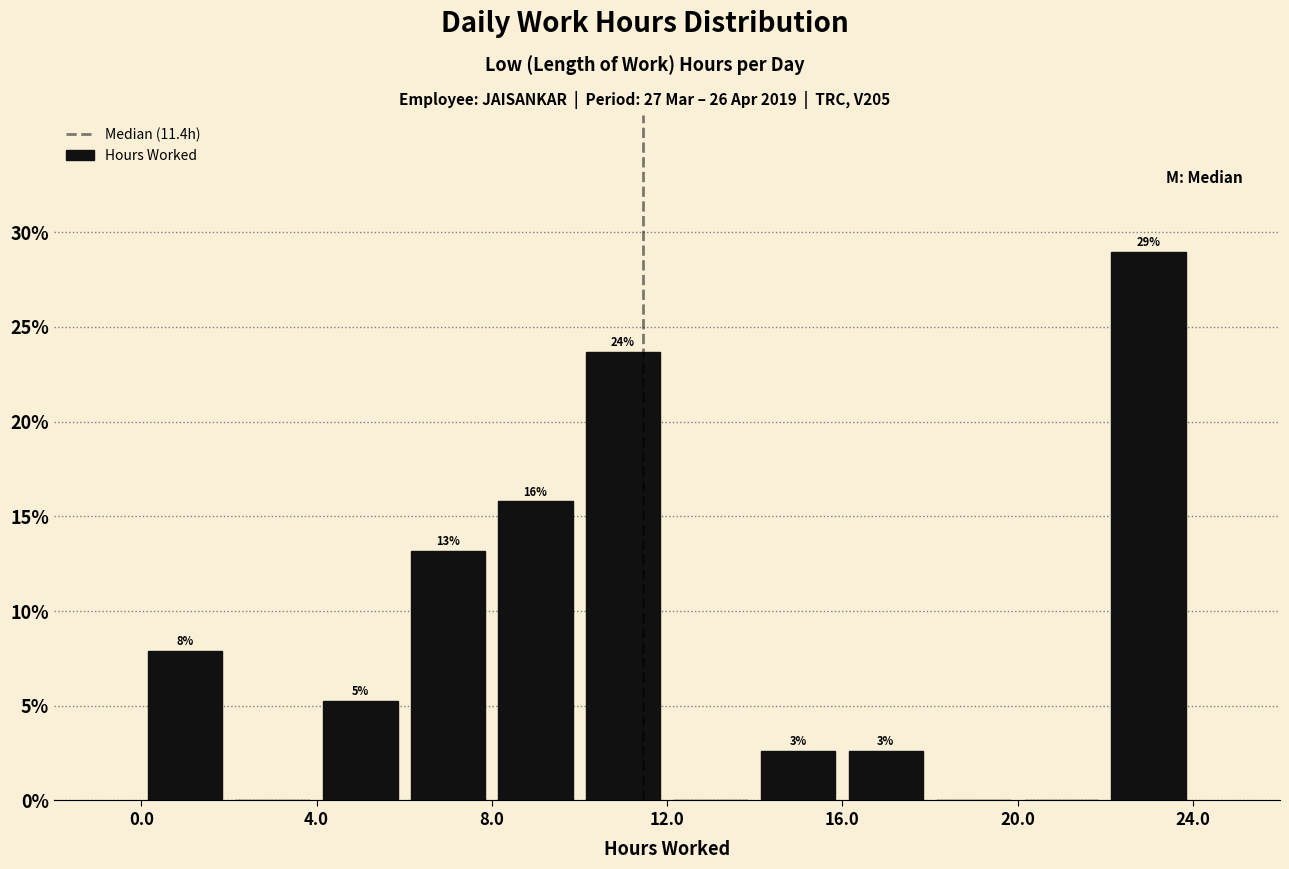

Around what value on the x-axis is the tallest bar? Give the approximate position of its centre, as read against the axis.

23.0